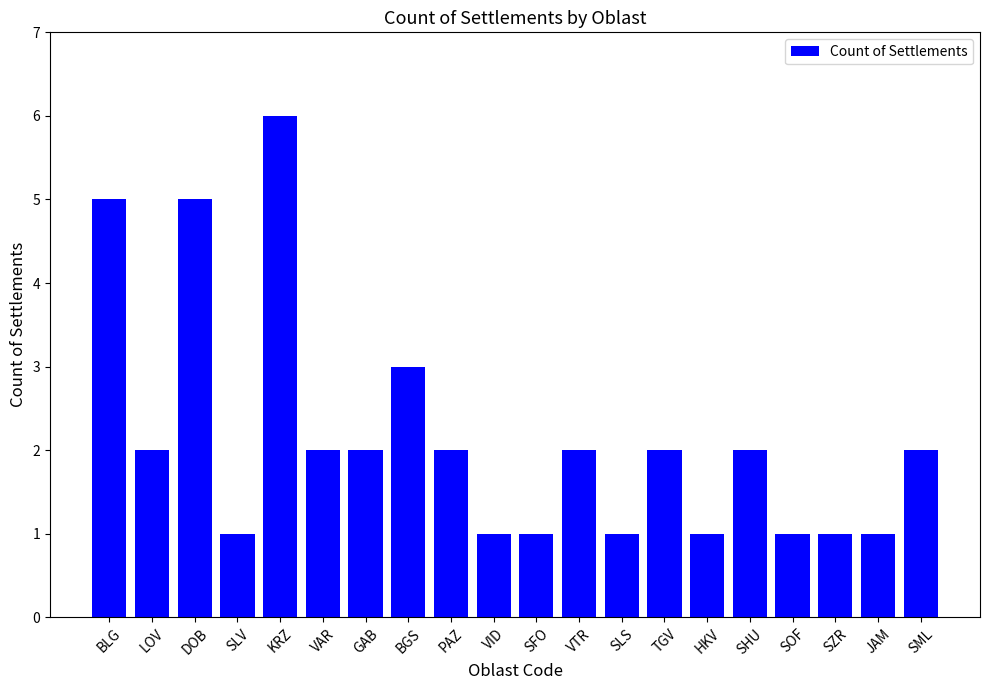

The value at SLS is 0. True or false?

False